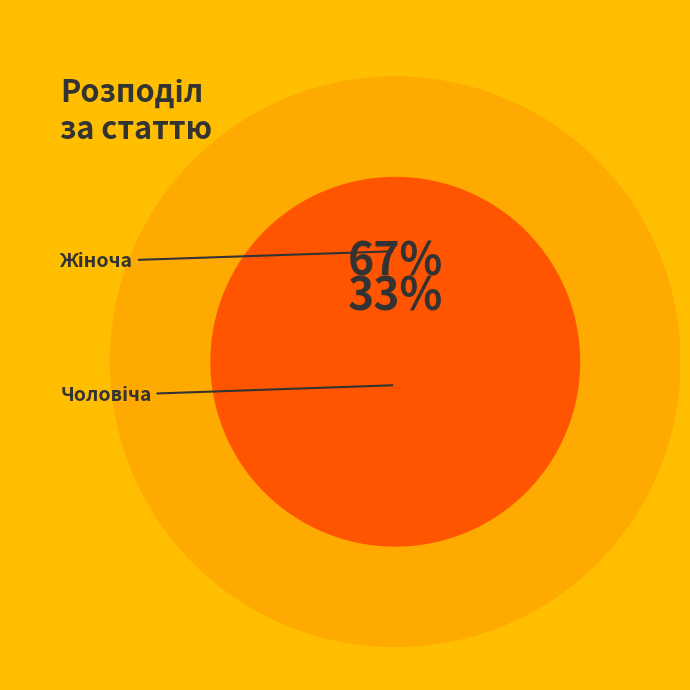

The Чоловіча slice represents 28% of the pie. True or false?

False